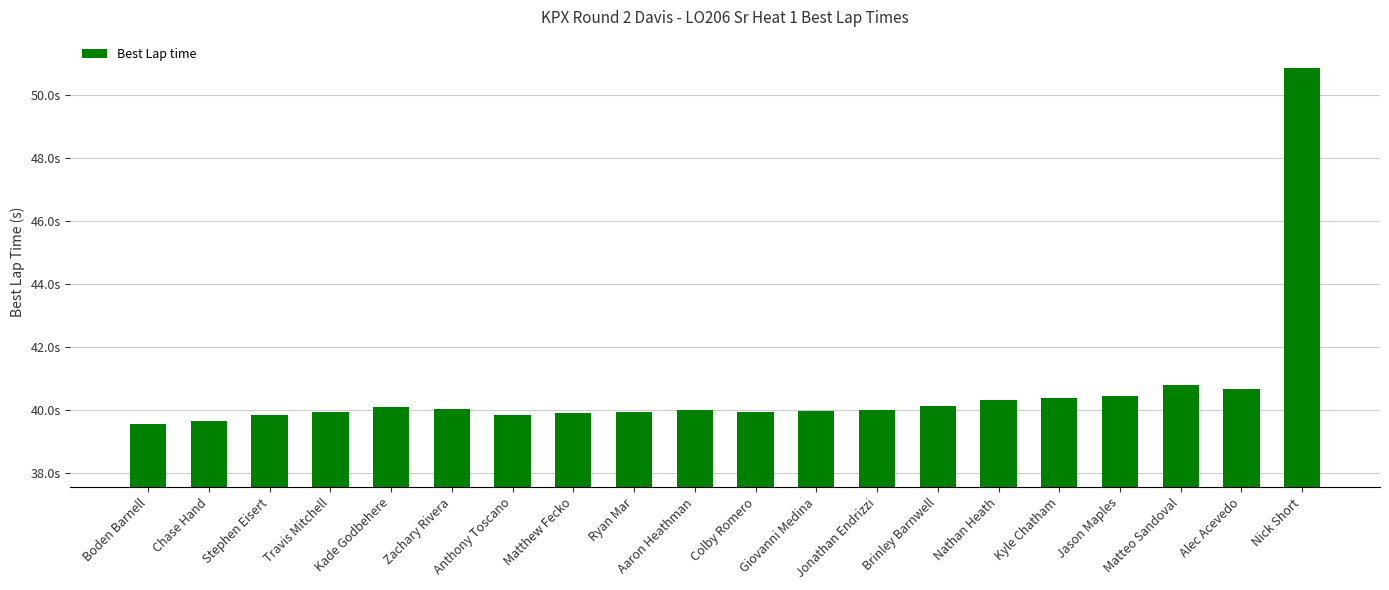

Does the chart contain any negative values?

No